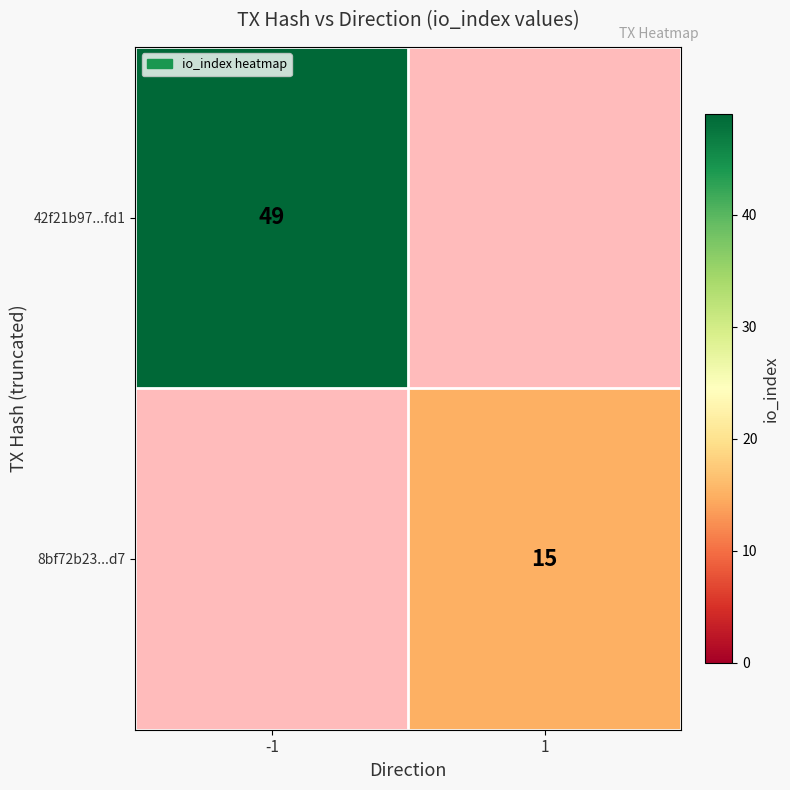

The 42f21b97...fd1 series shows 49 at -1. True or false?

True